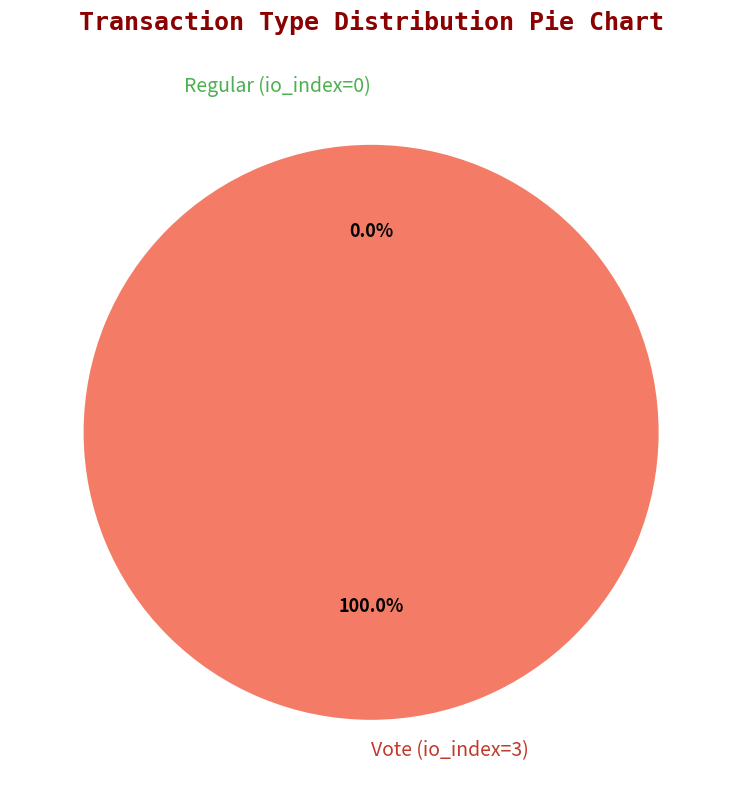

To the nearest percent, what is the average slice percentage?

50%